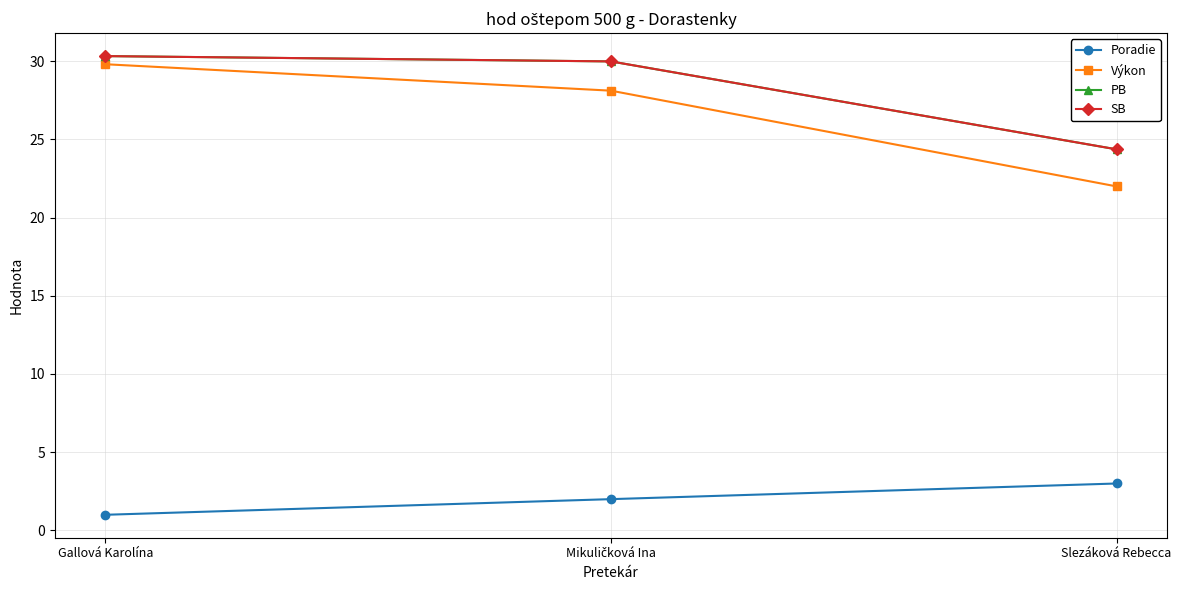

Does the chart have visible grid lines?

Yes